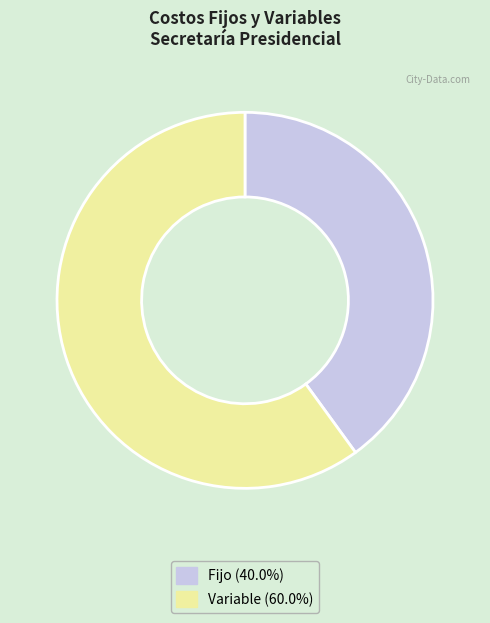

Combined, do Fijo (40.0%) and Variable (60.0%) account for over 50%?

Yes